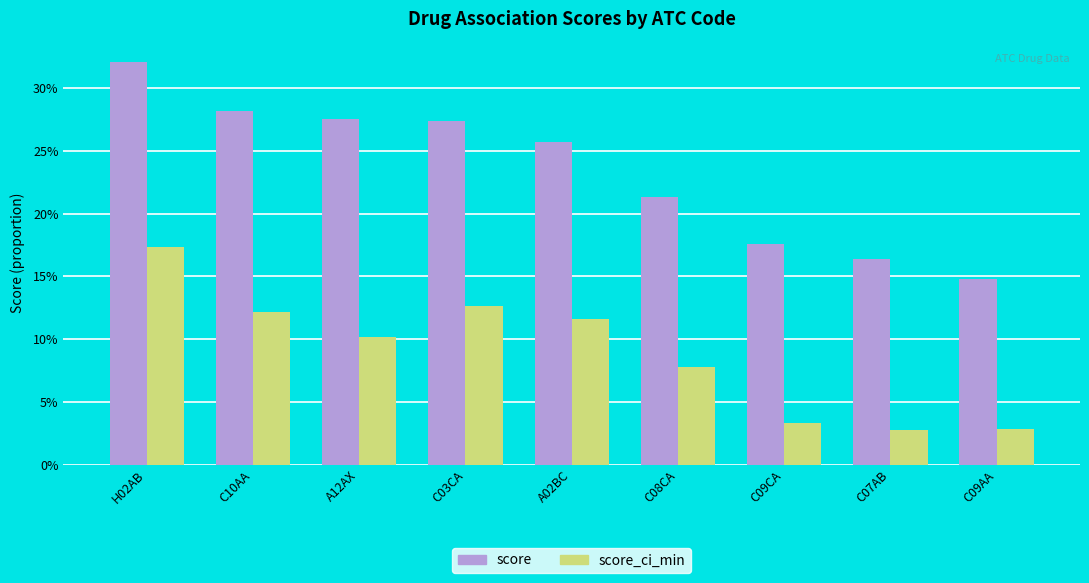

What are all the series names shown in the legend?

score, score_ci_min